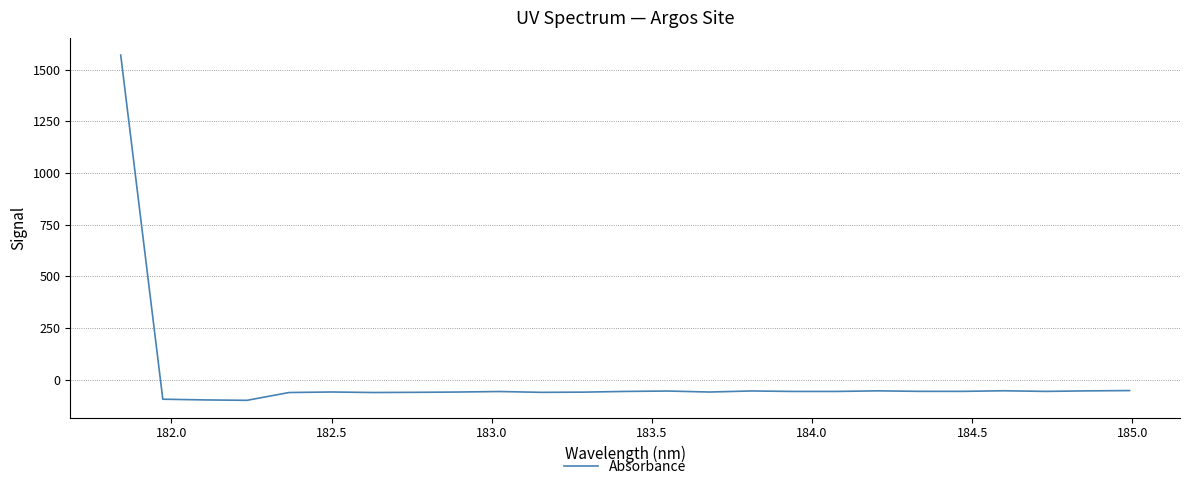

What is the difference between the maximum and minimum values?

1668.6